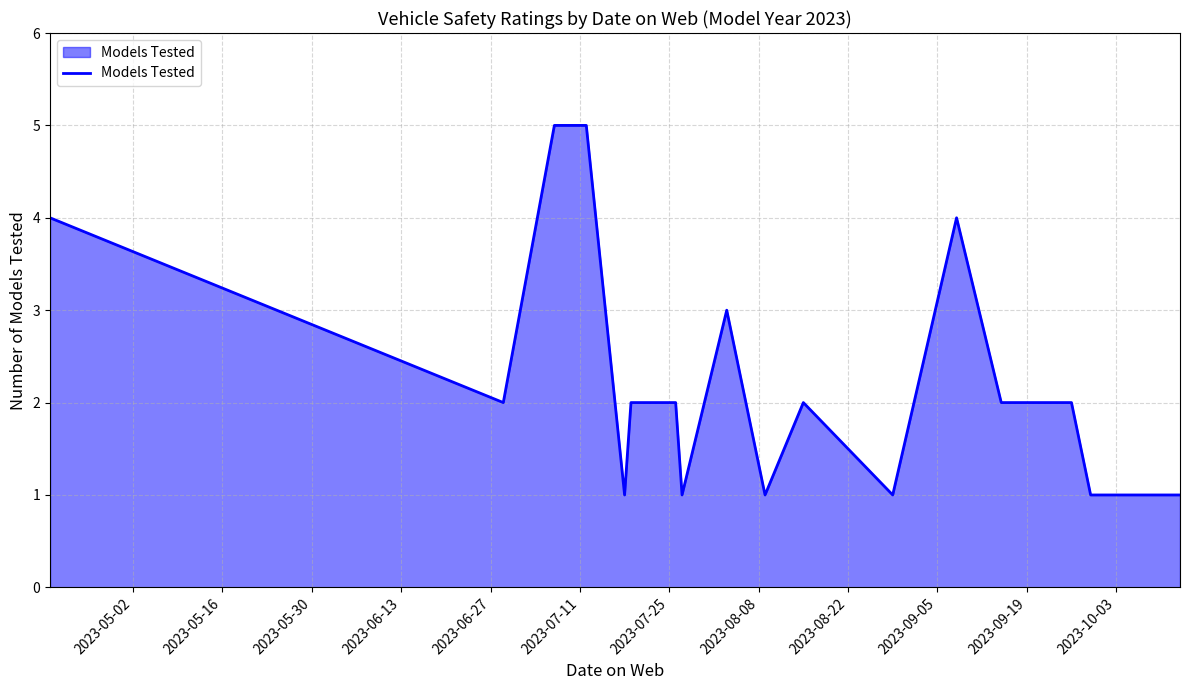

What is the maximum value shown in the chart?

5